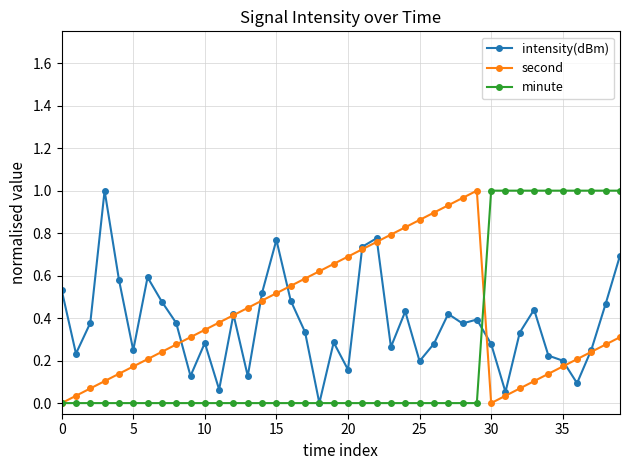

Is this an area chart (filled region under the line)?

No